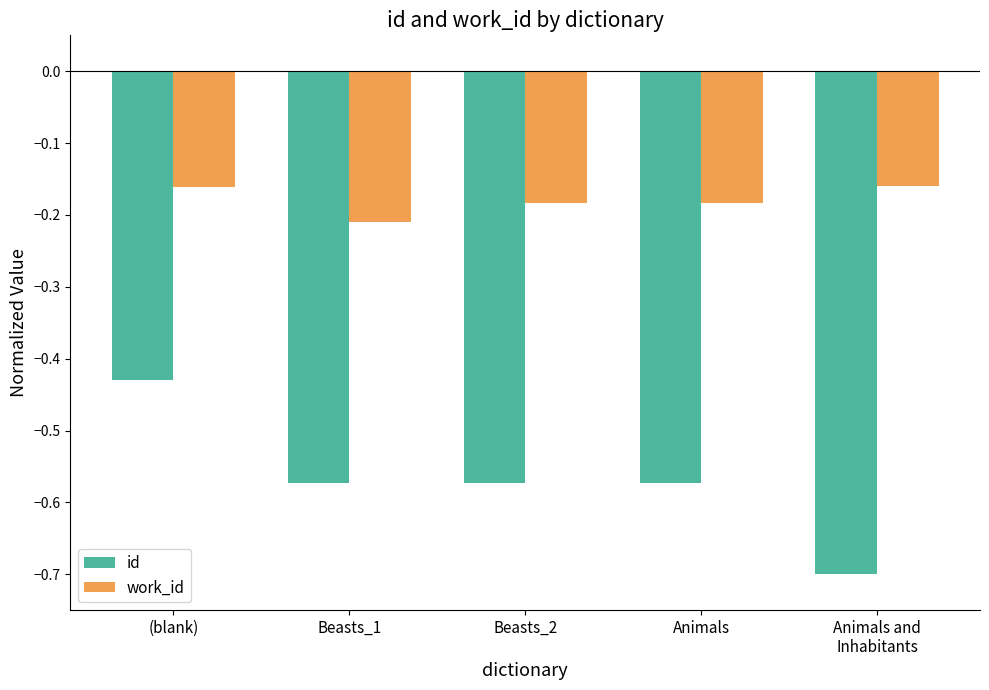

What is the label of the 2nd bar from the left?

Beasts_1